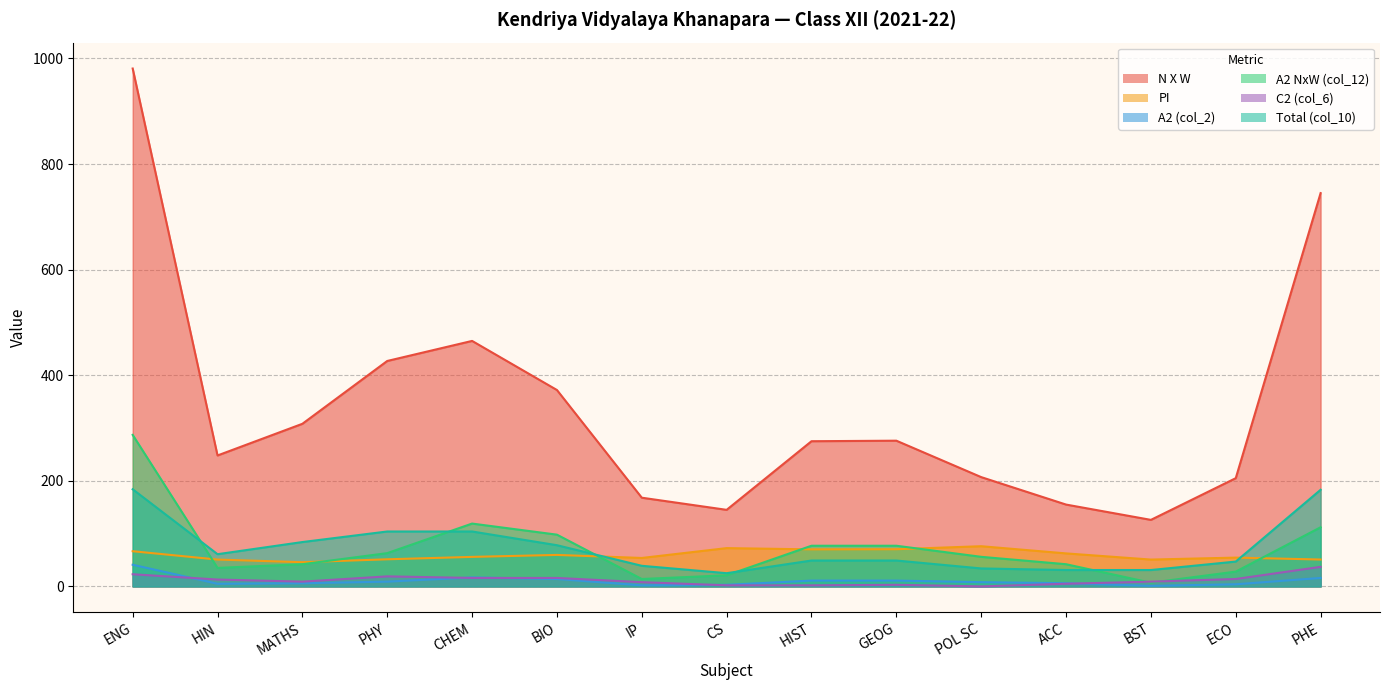

Reading right to left, list all the values displayed in this chart.

N X W: PHE=745.0	ECO=205.0	BST=126.0	ACC=155.0	POL SC=207.0	GEOG=276.0	HIST=275.0	CS=145.0	IP=168.0	BIO=372.0	CHEM=465.0	PHY=427.0	MATHS=308.0	HIN=248.0	ENG=981.0
PI: PHE=50.9	ECO=54.5	BST=50.8	ACC=62.5	POL SC=76.1	GEOG=70.4	HIST=70.2	CS=72.5	IP=53.9	BIO=59.6	CHEM=55.9	PHY=51.3	MATHS=45.8	HIN=50.8	ENG=66.6
A2 (col_2): PHE=16.0	ECO=4.0	BST=1.0	ACC=6.0	POL SC=8.0	GEOG=11.0	HIST=11.0	CS=3.0	IP=2.0	BIO=14.0	CHEM=17.0	PHY=9.0	MATHS=6.0	HIN=5.0	ENG=41.0
A2 NxW (col_12): PHE=112.0	ECO=28.0	BST=7.0	ACC=42.0	POL SC=56.0	GEOG=77.0	HIST=77.0	CS=21.0	IP=14.0	BIO=98.0	CHEM=119.0	PHY=63.0	MATHS=42.0	HIN=35.0	ENG=287.0
C2 (col_6): PHE=37.0	ECO=14.0	BST=9.0	ACC=5.0	POL SC=0.0	GEOG=3.0	HIST=2.0	CS=2.0	IP=8.0	BIO=16.0	CHEM=16.0	PHY=19.0	MATHS=9.0	HIN=13.0	ENG=23.0
Total (col_10): PHE=183.0	ECO=47.0	BST=31.0	ACC=31.0	POL SC=34.0	GEOG=49.0	HIST=49.0	CS=25.0	IP=39.0	BIO=78.0	CHEM=104.0	PHY=104.0	MATHS=84.0	HIN=61.0	ENG=184.0